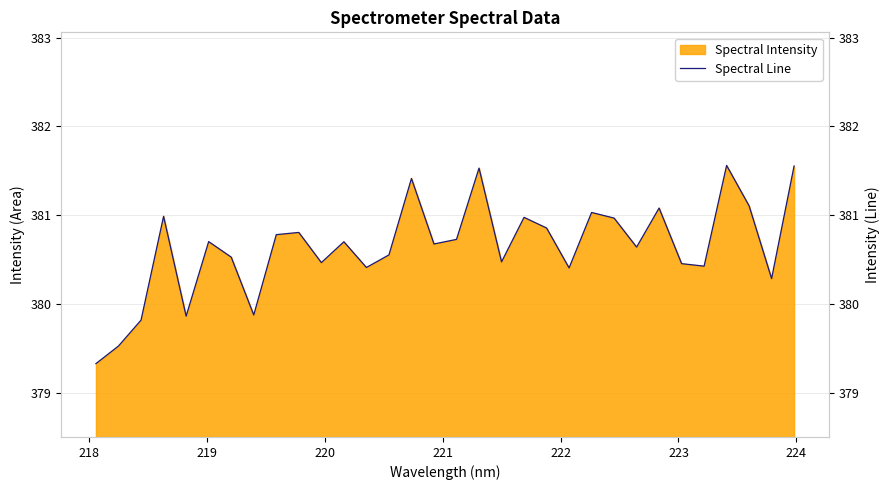

How many lines are shown in the chart?

1